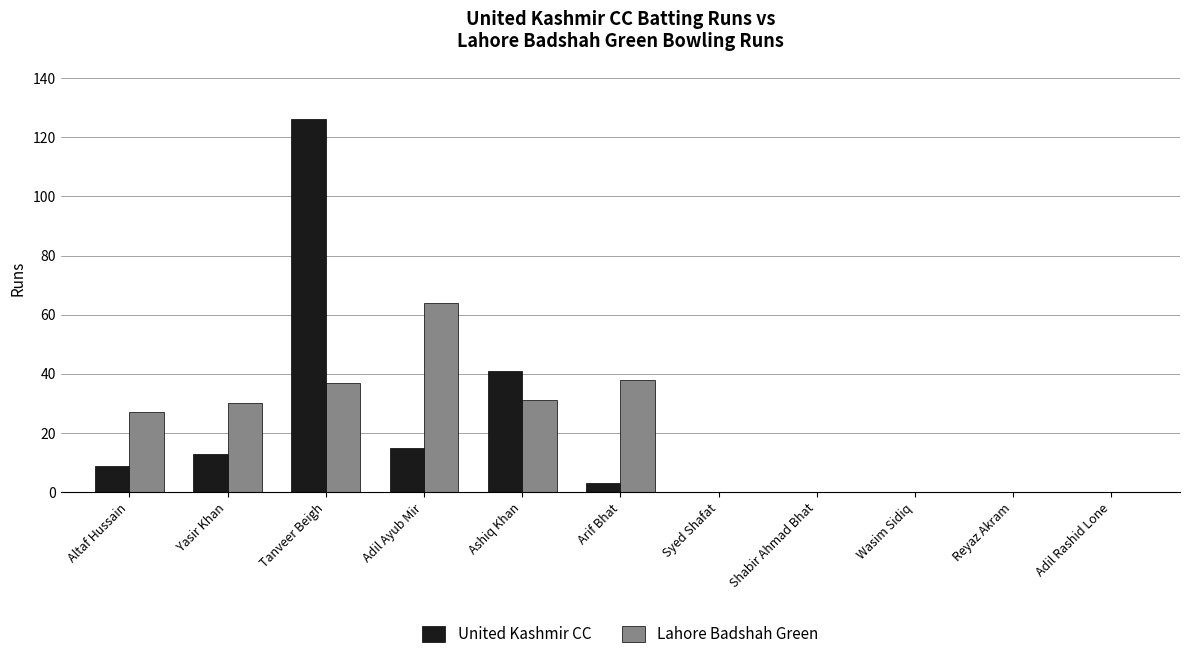

How many series are shown in this chart?

2